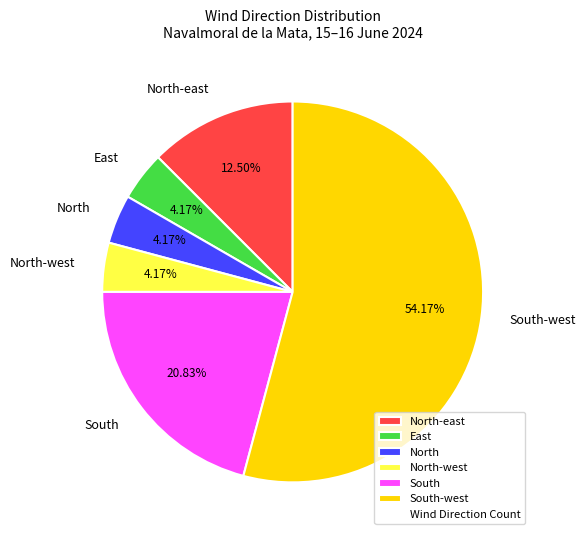

Which category has the biggest portion of the pie?

South-west